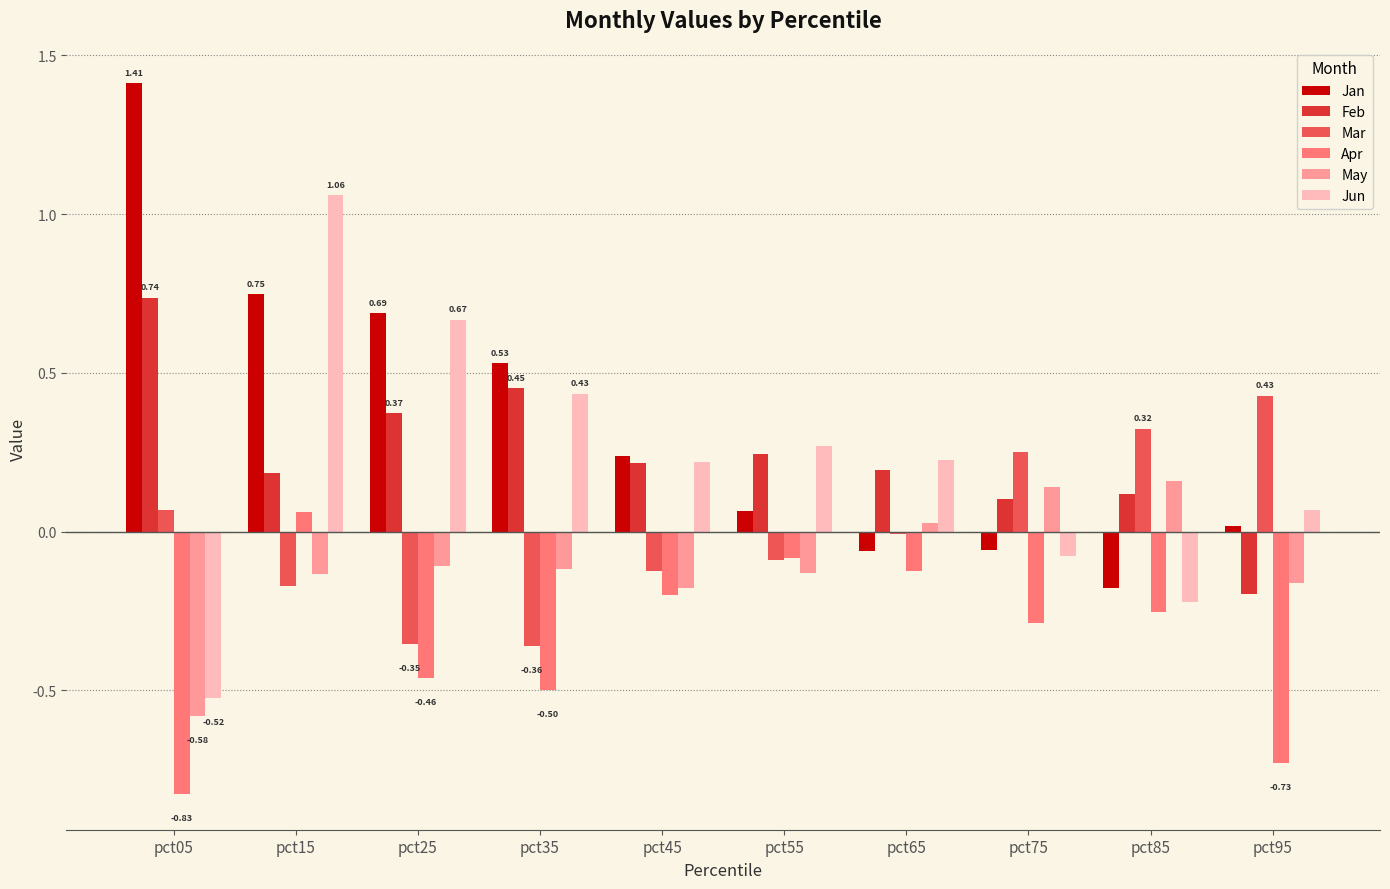

What is the total value across all series at pct25?

0.8